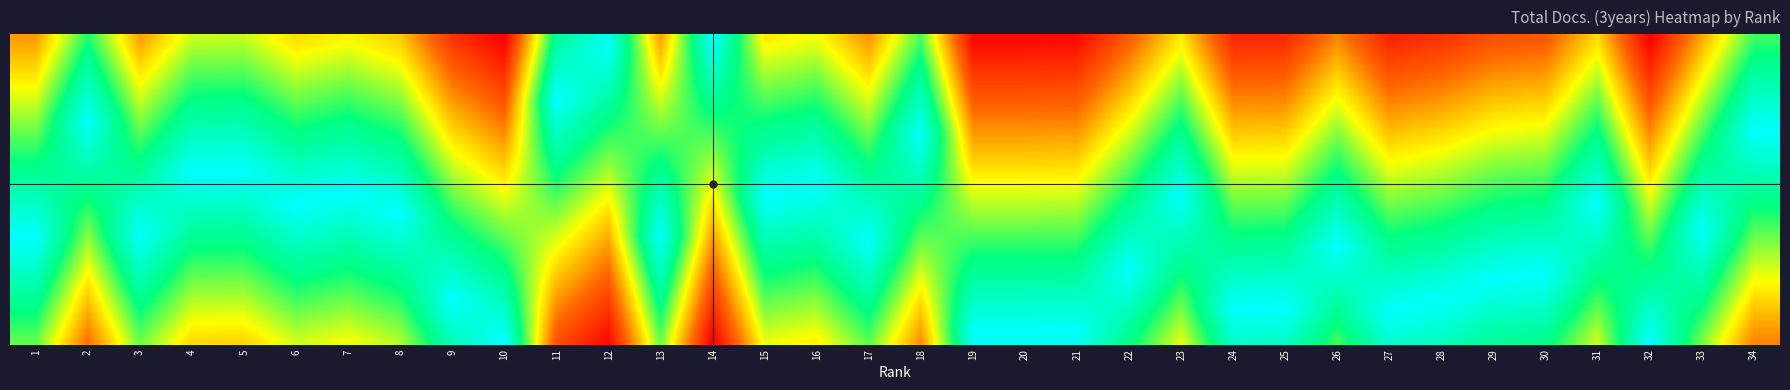

What is the total value across all series at 23?

22.2